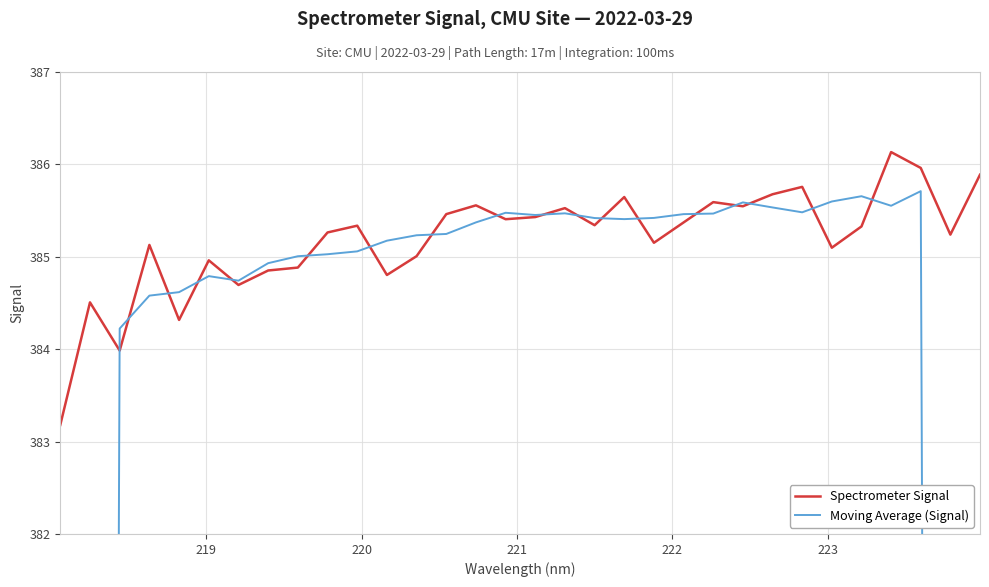

What is the difference between the maximum and minimum values in the Moving Average (Signal) series?

155.4